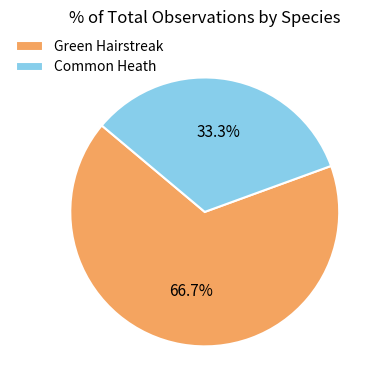

Which slice is the smallest?

Common Heath